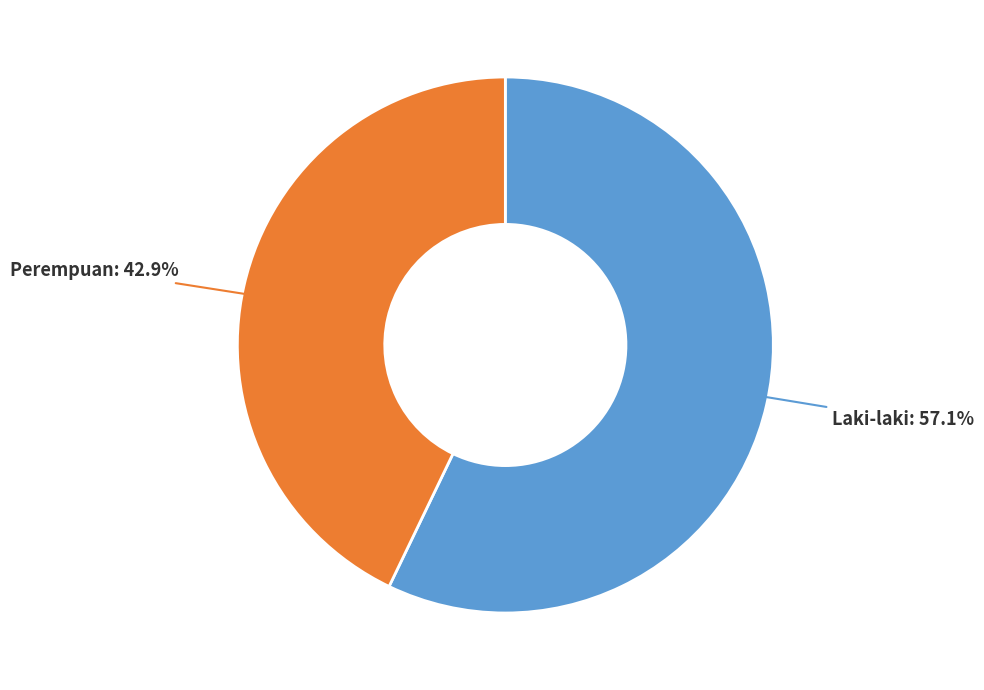

To the nearest percent, what percentage of the pie is Perempuan?

43%